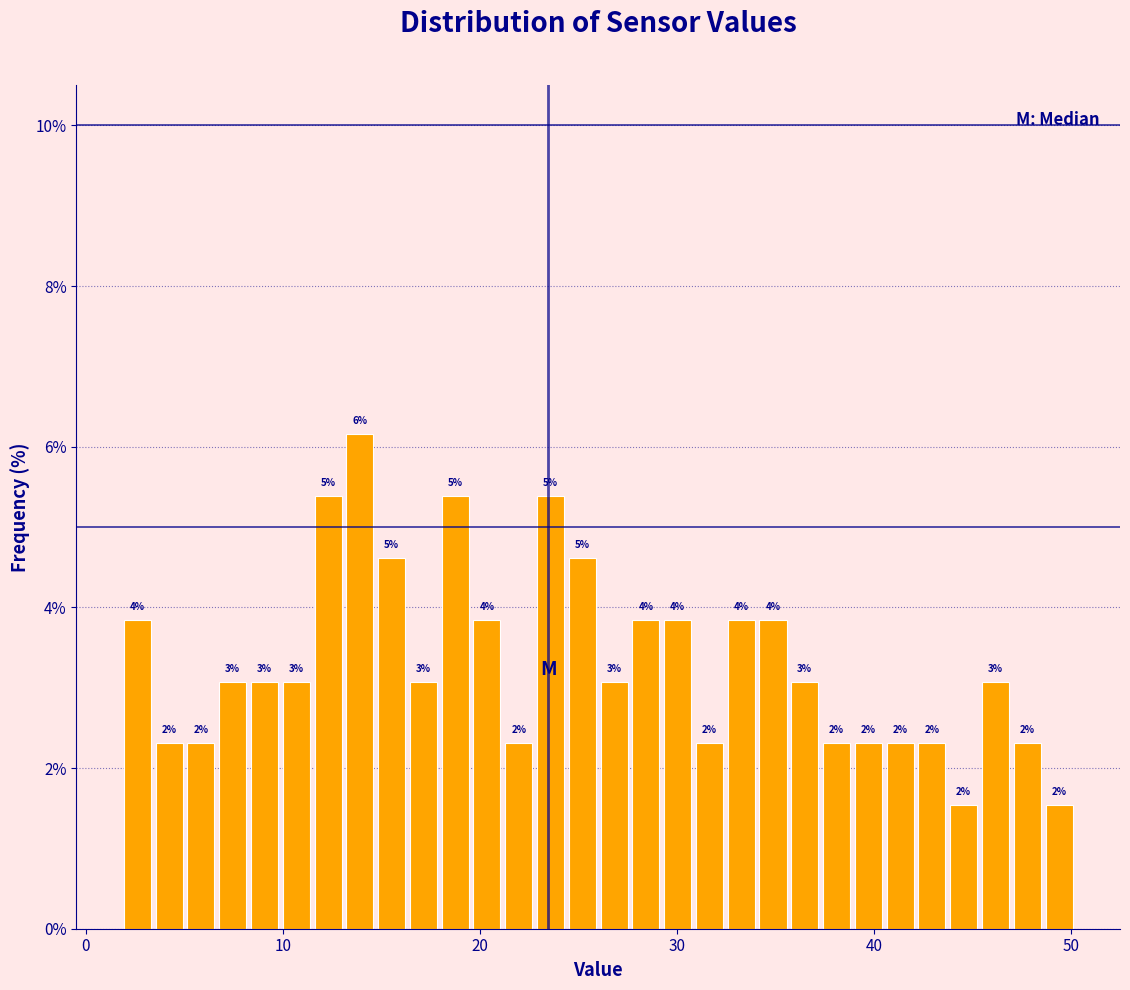

Read against the x-axis, roughly where is the centre of the tallest bar?

14